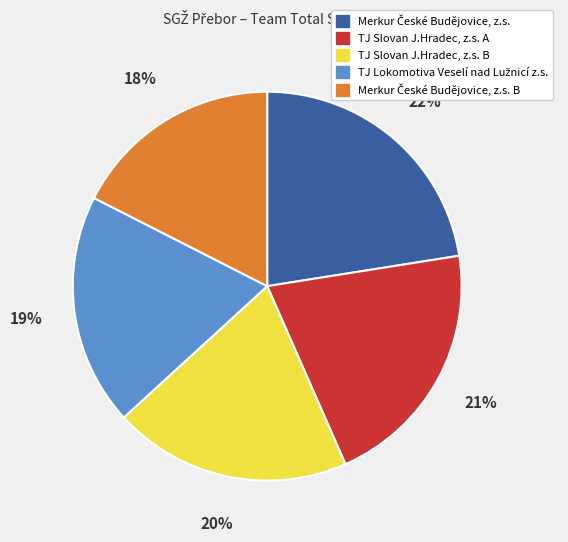

To the nearest percent, what is the average slice percentage?

20%